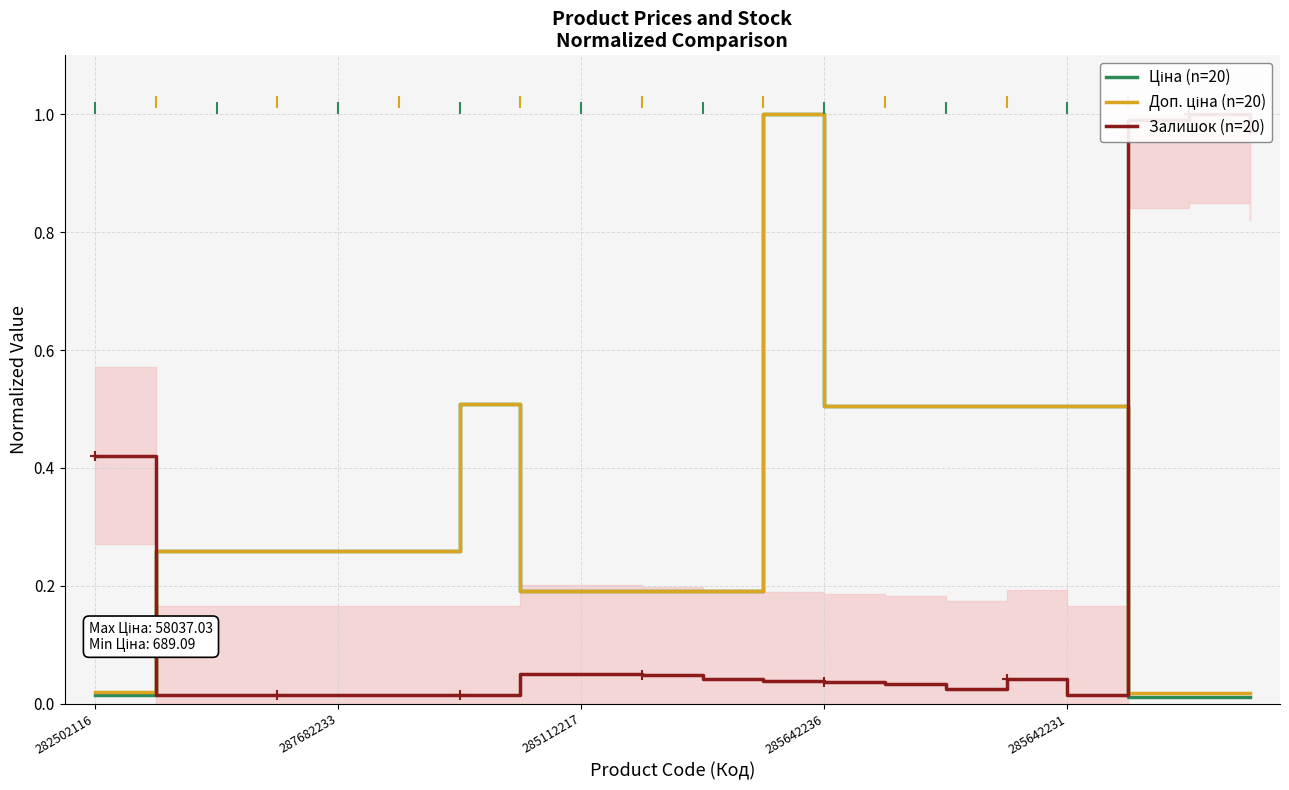

What is the difference between the maximum and minimum values in the Ціна (n=20) series?

1.0